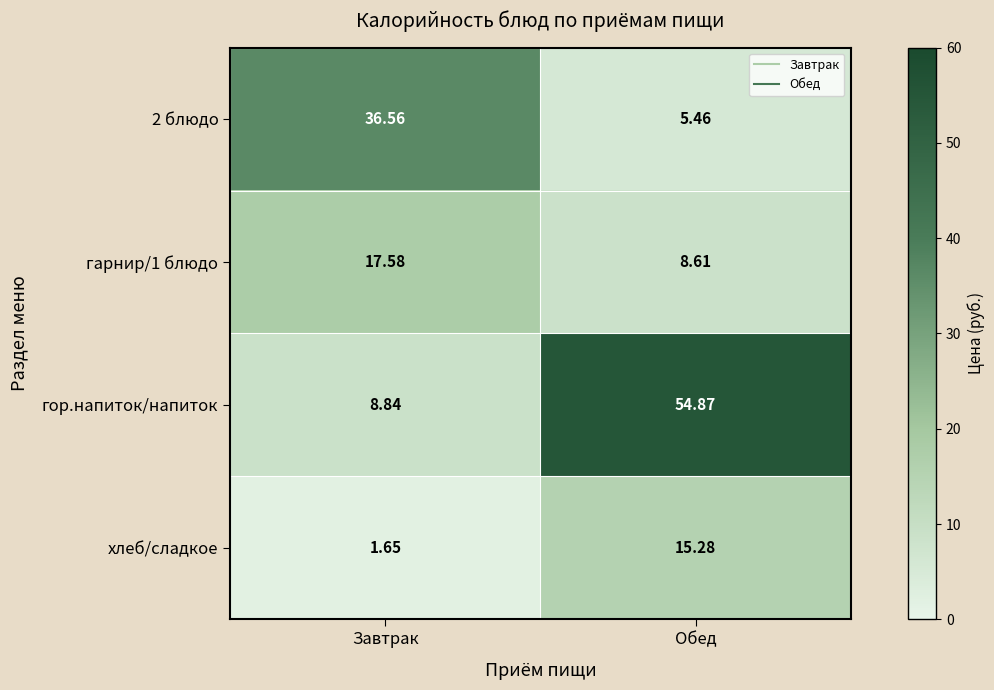

At which label is 2 блюдо closest to 21?

Обед